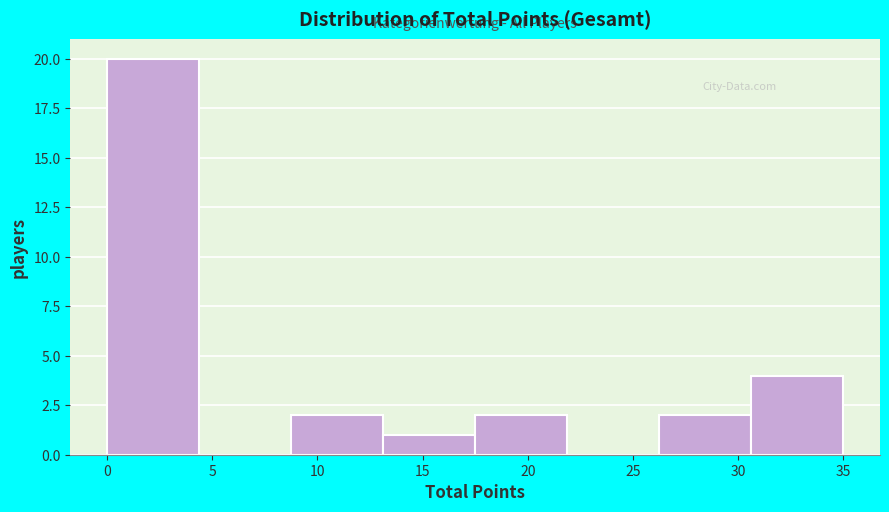

Over which range of the x-axis is the bar tallest?

0.0 to 4.5